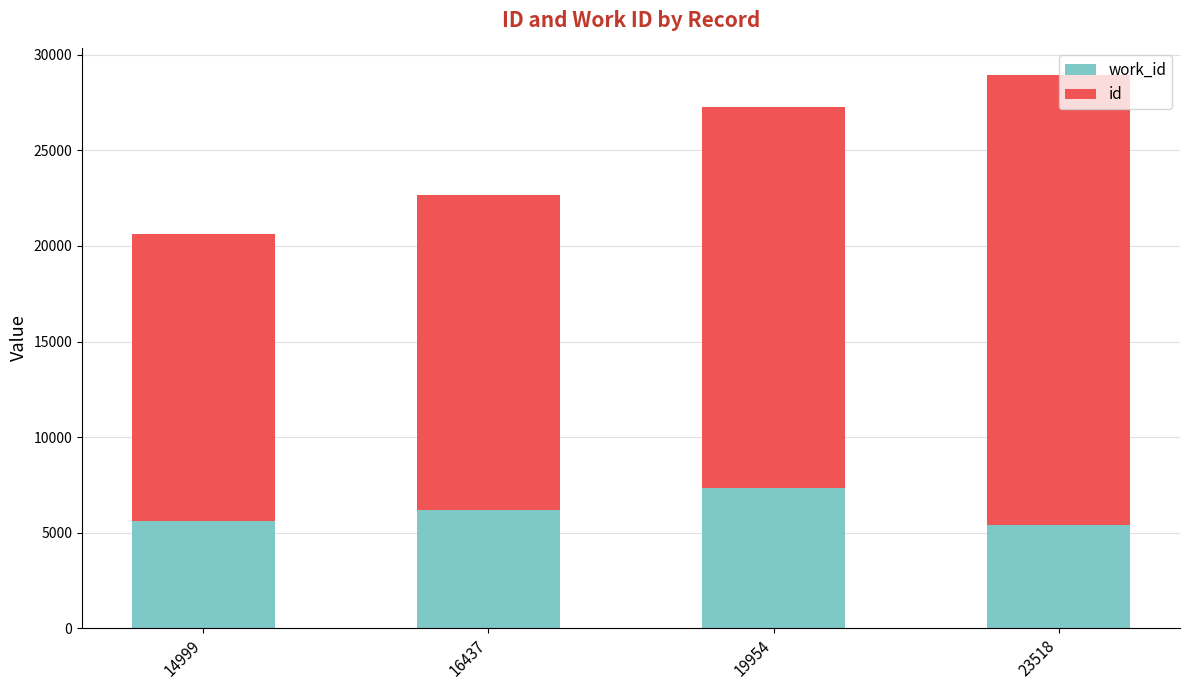

At which category is the sum across all series the highest?

23518